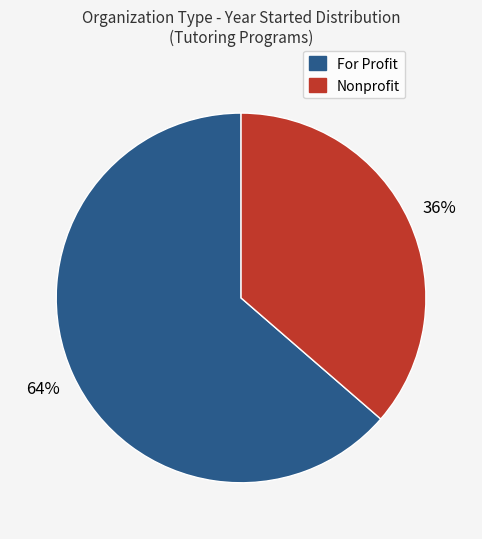

To the nearest percent, what is the average slice percentage?

50%